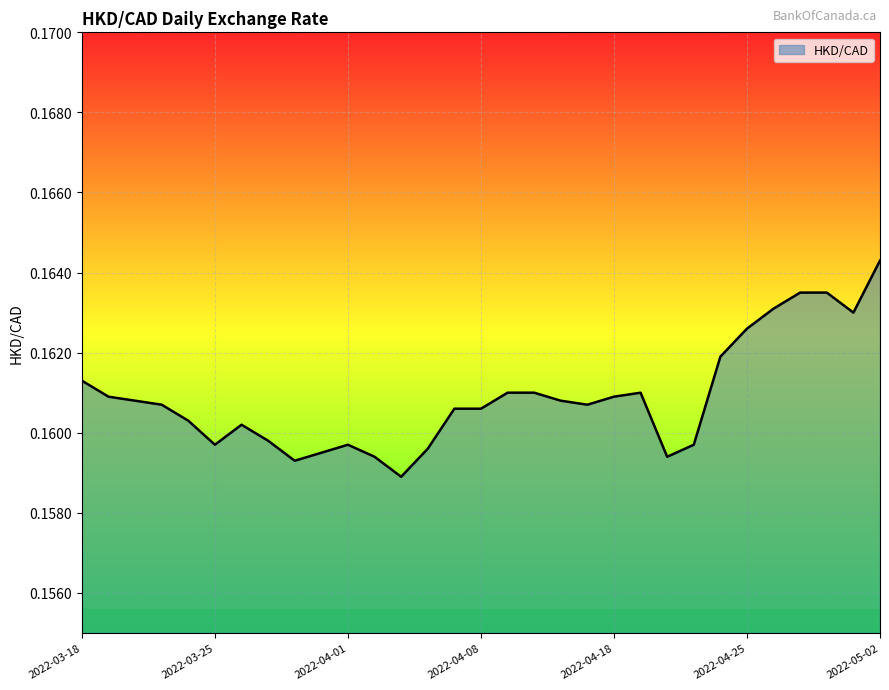

How many lines are shown in the chart?

1